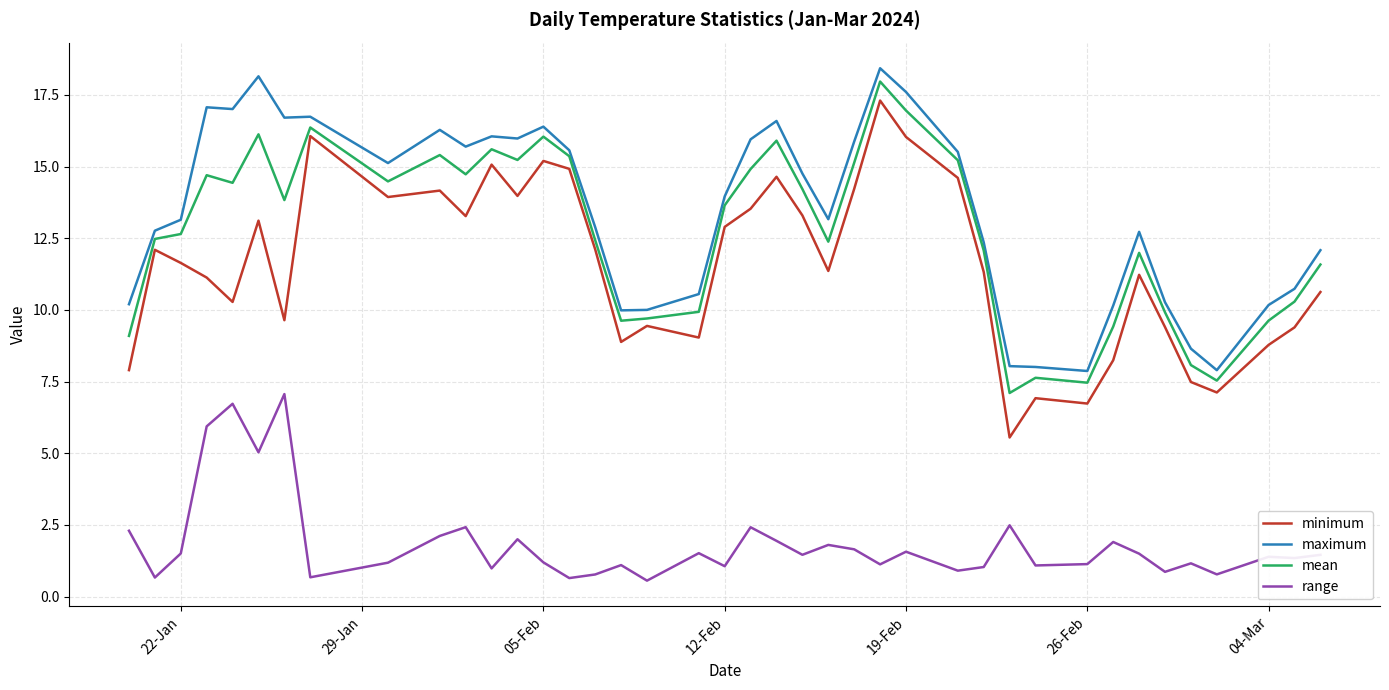

True or false: mean and minimum intersect in this chart.

False